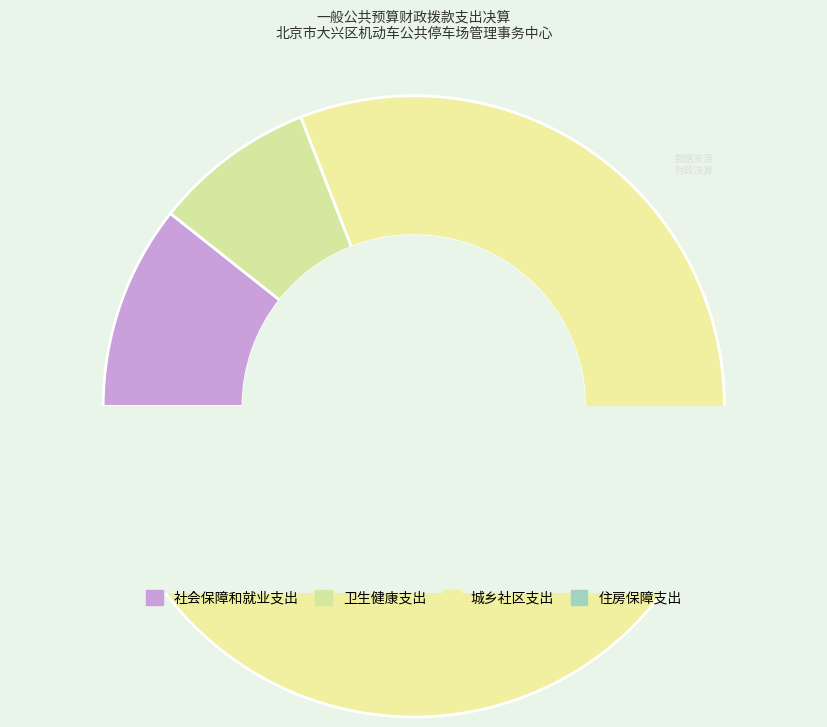

Rank the categories by value from lowest to highest.

住房保障支出, 卫生健康支出, 社会保障和就业支出, 城乡社区支出